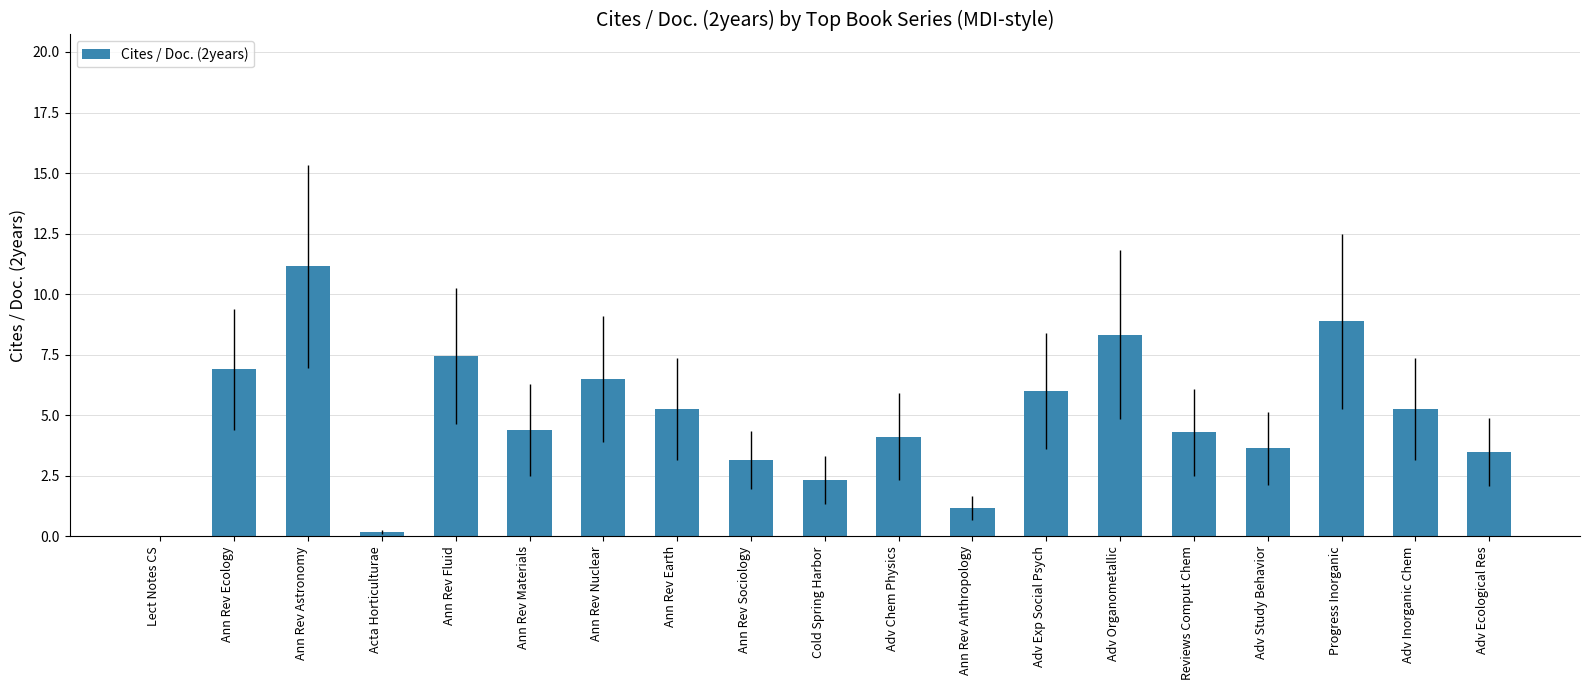

What is the change in value from Ann Rev Astronomy to Ann Rev Nuclear?

-4.7